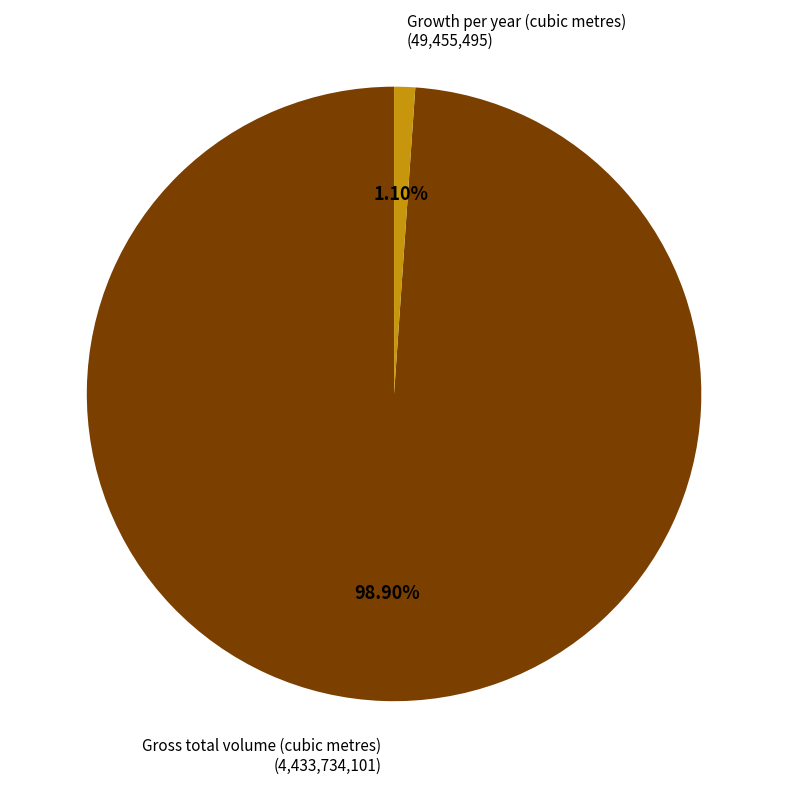

Which has a higher value, Growth per year (cubic metres) or Gross total volume (cubic metres)?

Gross total volume (cubic metres)